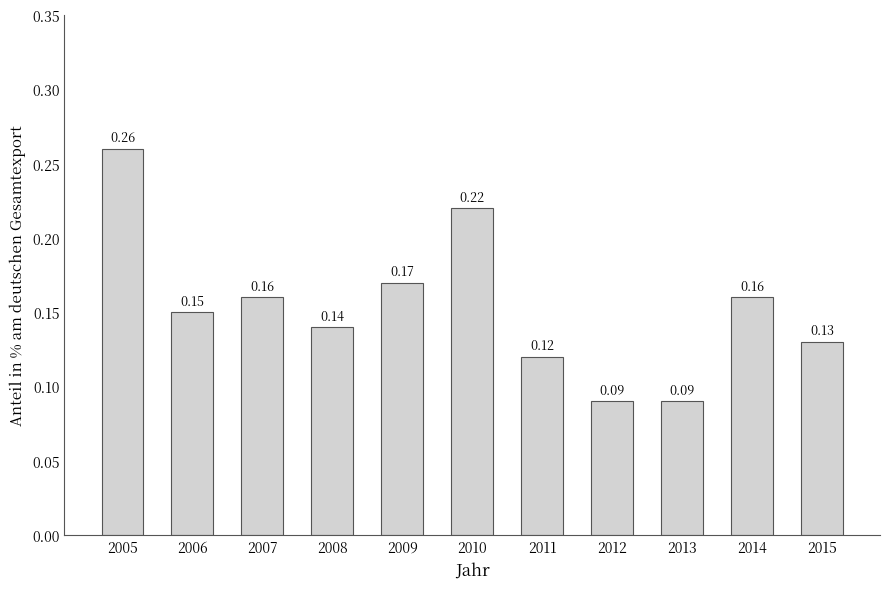

Between 2009 and 2015, which is larger?

2009